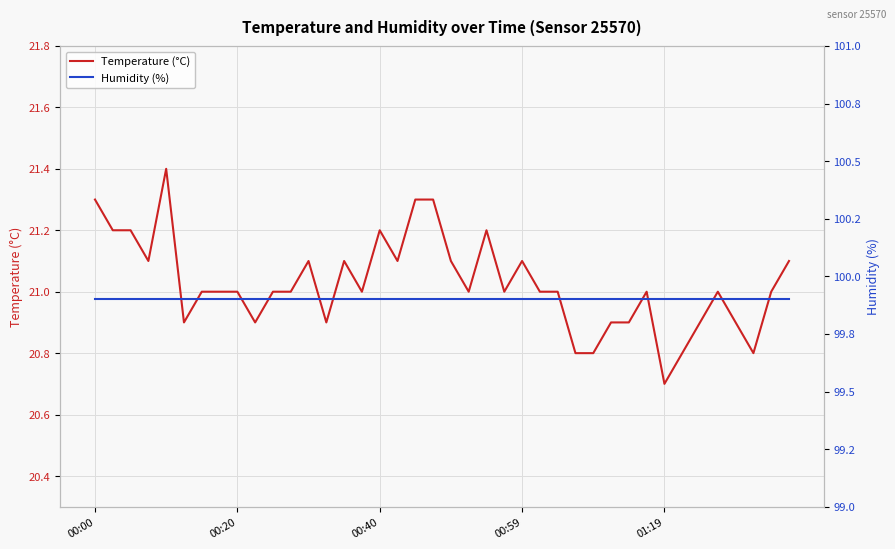

Rank the series at 26 from lowest to highest value.

Temperature (°C), Humidity (%)